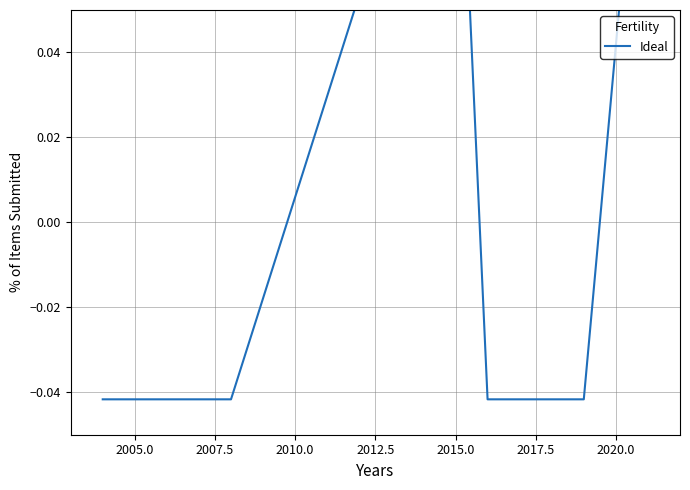

What position from the left is 2015.0?

6